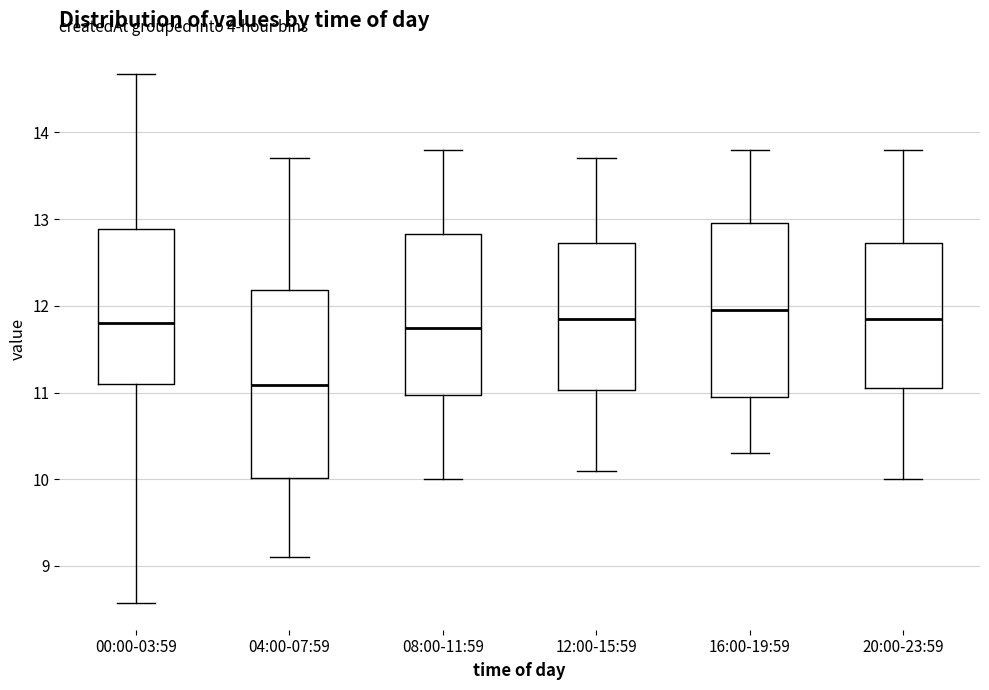

Reading left to right, read every box against the y-axis: the position of its median line, the range the box covers, and the ends of its whiskers. The values are not printed on the chart, so give them approximately, as read against the axis.

00:00-03:59: median 11.8, box 11.1 to 12.9, whiskers 8.6 to 14.7
04:00-07:59: median 11.1, box 10.0 to 12.2, whiskers 9.1 to 13.7
08:00-11:59: median 11.8, box 11.0 to 12.8, whiskers 10.0 to 13.8
12:00-15:59: median 11.9, box 11.0 to 12.7, whiskers 10.1 to 13.7
16:00-19:59: median 12.0, box 11.0 to 13.0, whiskers 10.3 to 13.8
20:00-23:59: median 11.9, box 11.1 to 12.7, whiskers 10.0 to 13.8